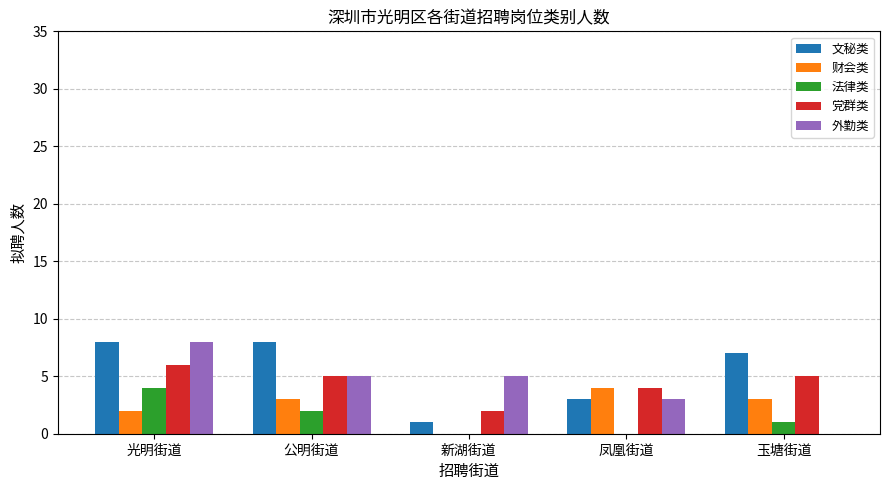

Count the 外勤类 values in the range 3 to 5.

3